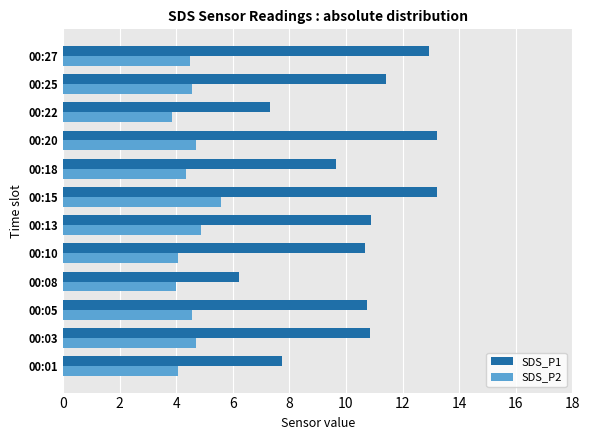

The value of SDS_P2 at 00:10 is 4.1. True or false?

True